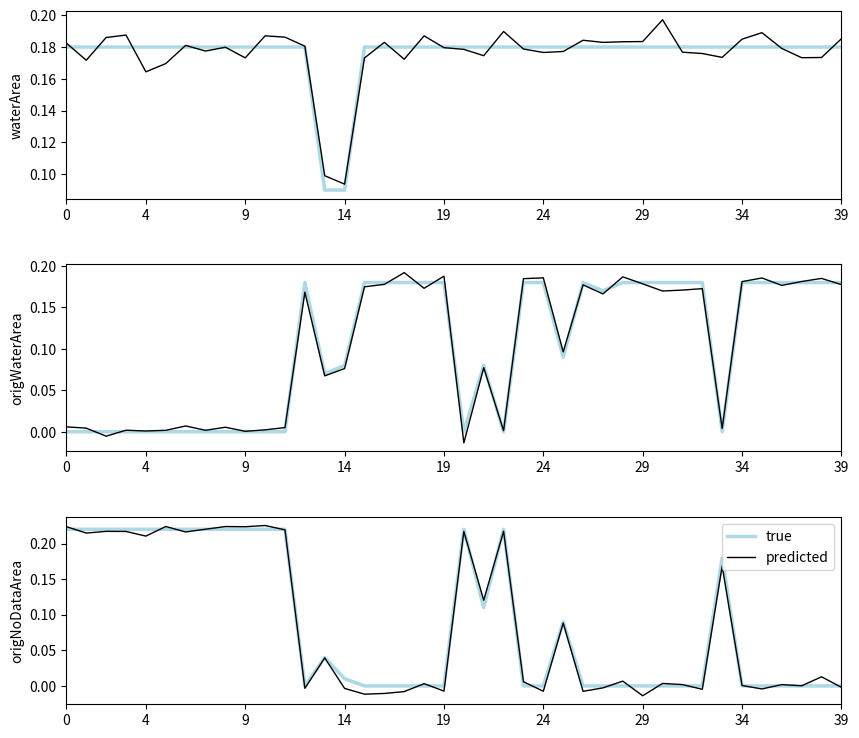

List the series in order of their peak value, highest first.

predicted, true